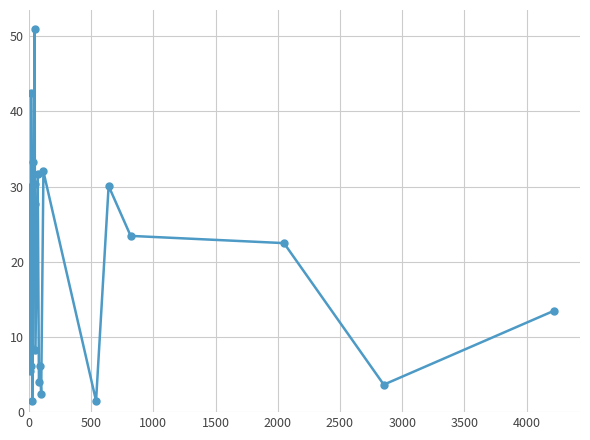

What is the value of the 3rd point from the left?

5.8